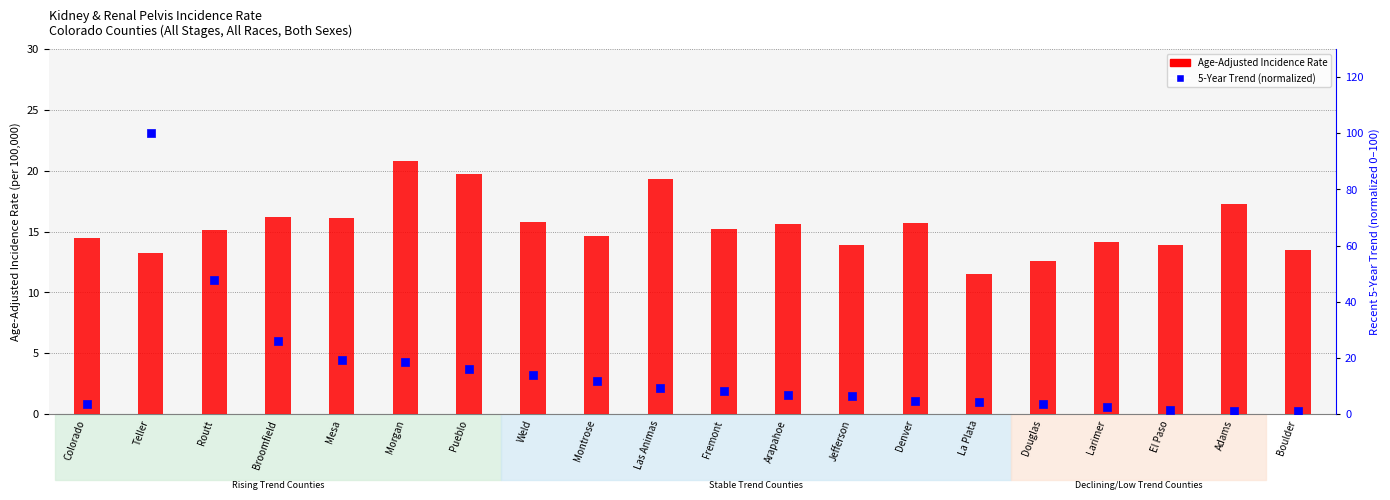

Which series reaches the minimum Y coordinate?

Recent 5-Year Trend (normalized)